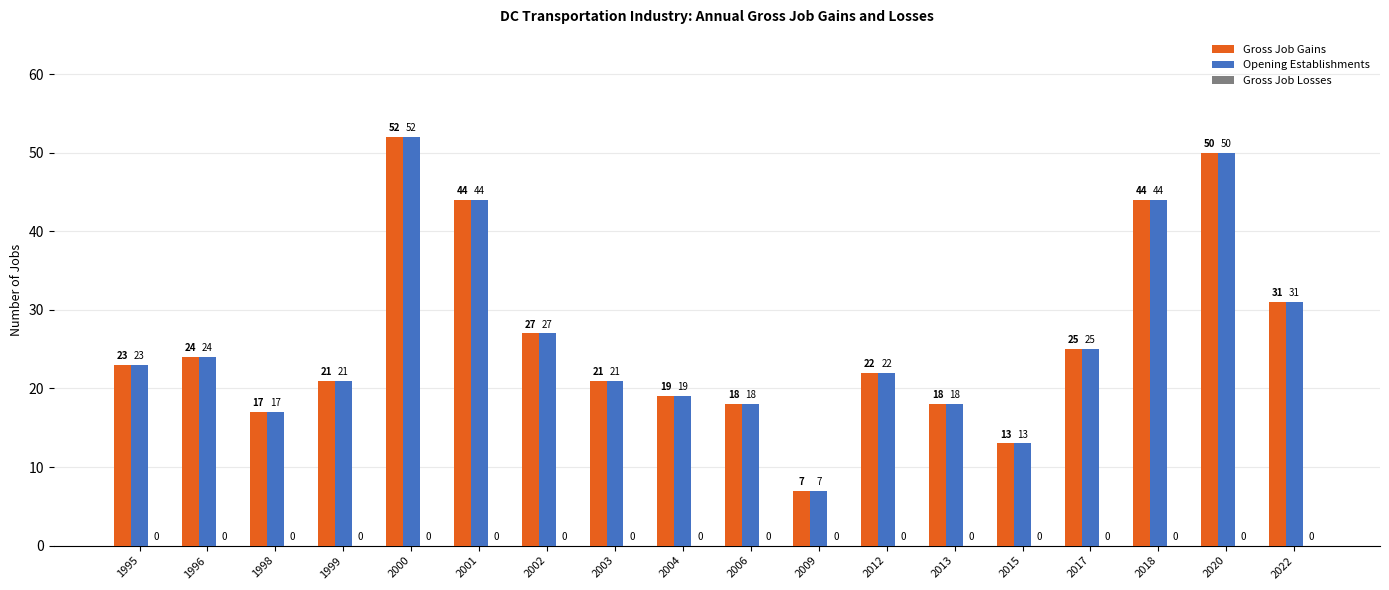

At which label does Opening Establishments reach its minimum?

2009